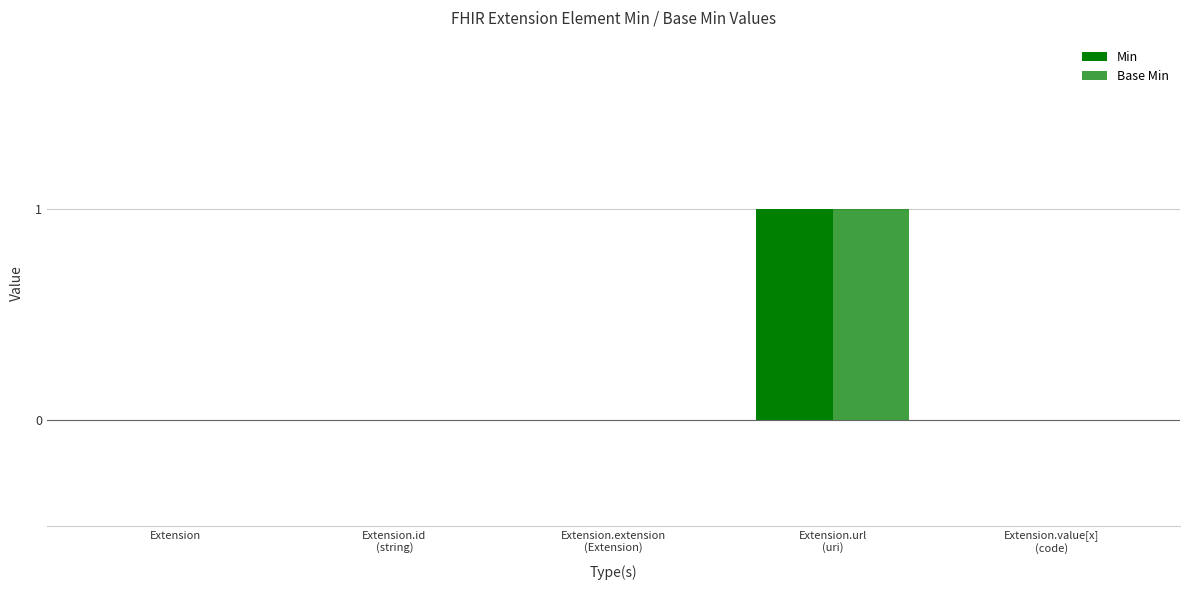

Are the bars horizontal?

No